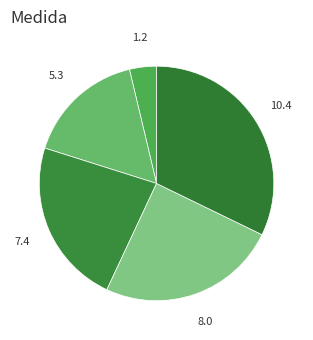

How many segments does this pie chart have?

5